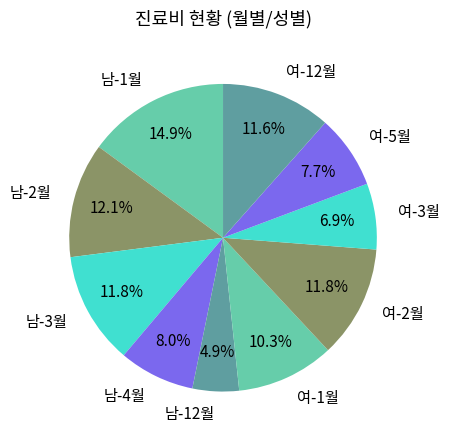

How many slices are in this pie chart?

10